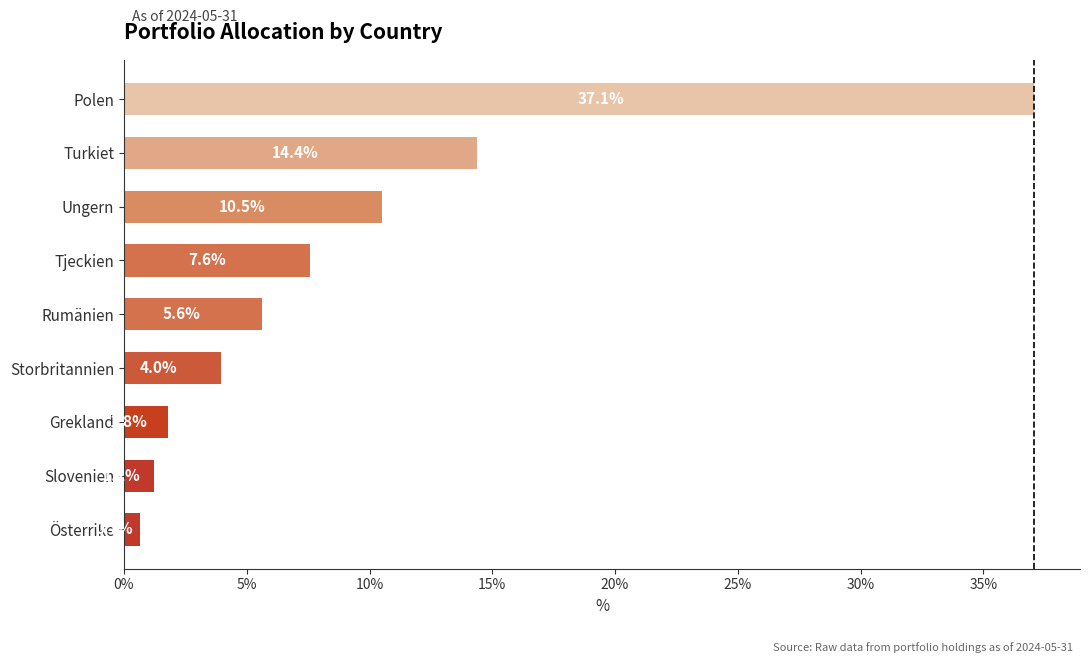

What is the average value?

9.2